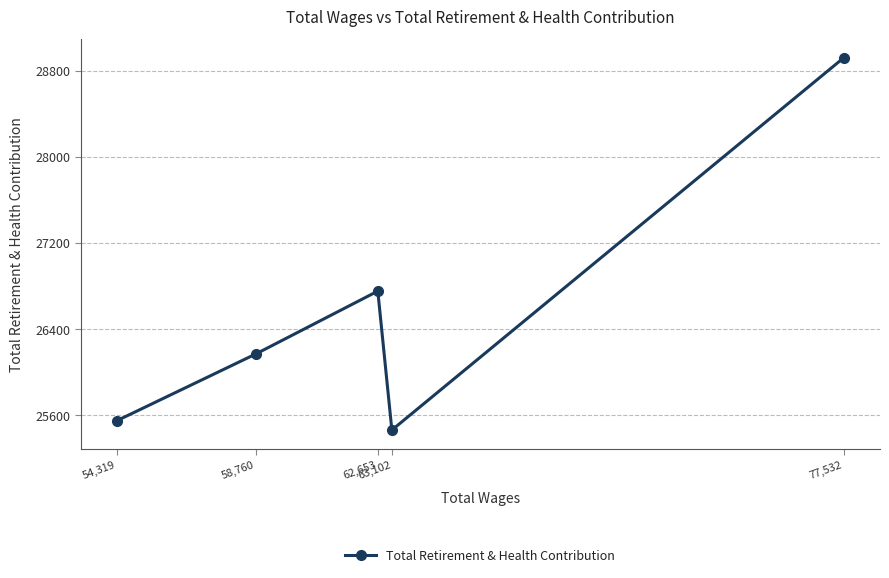

What is the change in value from 58,760 to 54,319?

-621